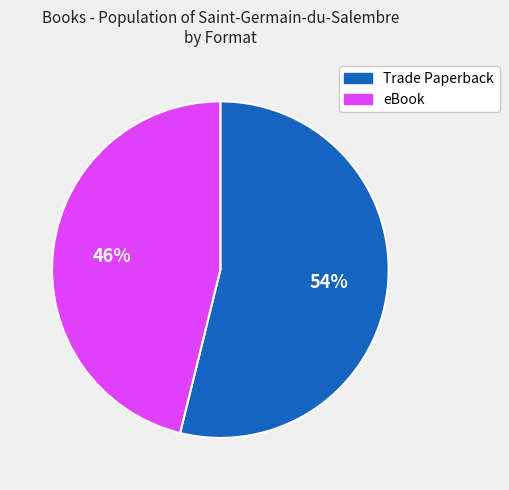

How many slices are in this pie chart?

2